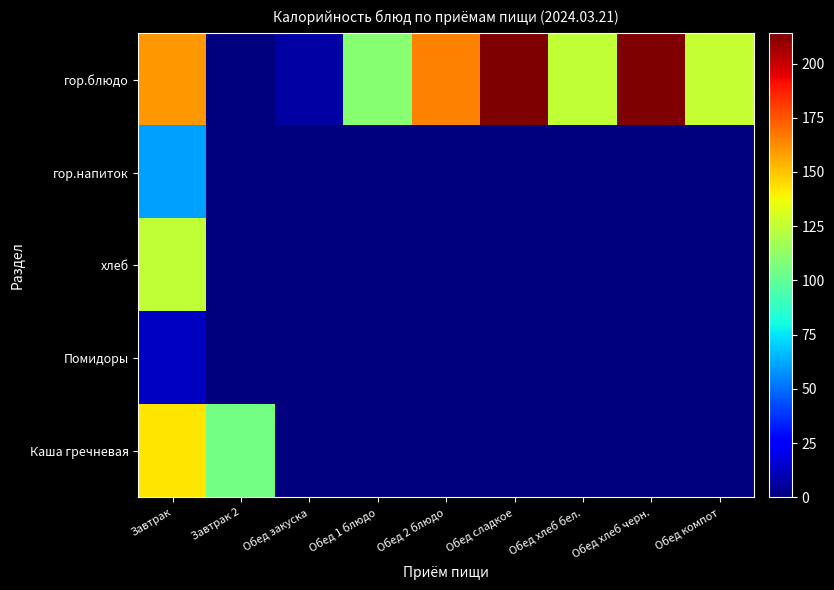

Reading left to right, extract all data points from this chart.

гор.блюдо: Завтрак=160.4	Завтрак 2=0.0	Обед закуска=6.8	Обед 1 блюдо=110.2	Обед 2 блюдо=165.3	Обед сладкое=213.9	Обед хлеб бел.=125.1	Обед хлеб черн.=213.9	Обед компот=125.8
гор.напиток: Завтрак=60.8	Завтрак 2=0.0	Обед закуска=0.0	Обед 1 блюдо=0.0	Обед 2 блюдо=0.0	Обед сладкое=0.0	Обед хлеб бел.=0.0	Обед хлеб черн.=0.0	Обед компот=0.0
хлеб: Завтрак=125.1	Завтрак 2=0.0	Обед закуска=0.0	Обед 1 блюдо=0.0	Обед 2 блюдо=0.0	Обед сладкое=0.0	Обед хлеб бел.=0.0	Обед хлеб черн.=0.0	Обед компот=0.0
Помидоры: Завтрак=12.8	Завтрак 2=0.0	Обед закуска=0.0	Обед 1 блюдо=0.0	Обед 2 блюдо=0.0	Обед сладкое=0.0	Обед хлеб бел.=0.0	Обед хлеб черн.=0.0	Обед компот=0.0
Каша гречневая: Завтрак=142.8	Завтрак 2=105.0	Обед закуска=0.0	Обед 1 блюдо=0.0	Обед 2 блюдо=0.0	Обед сладкое=0.0	Обед хлеб бел.=0.0	Обед хлеб черн.=0.0	Обед компот=0.0